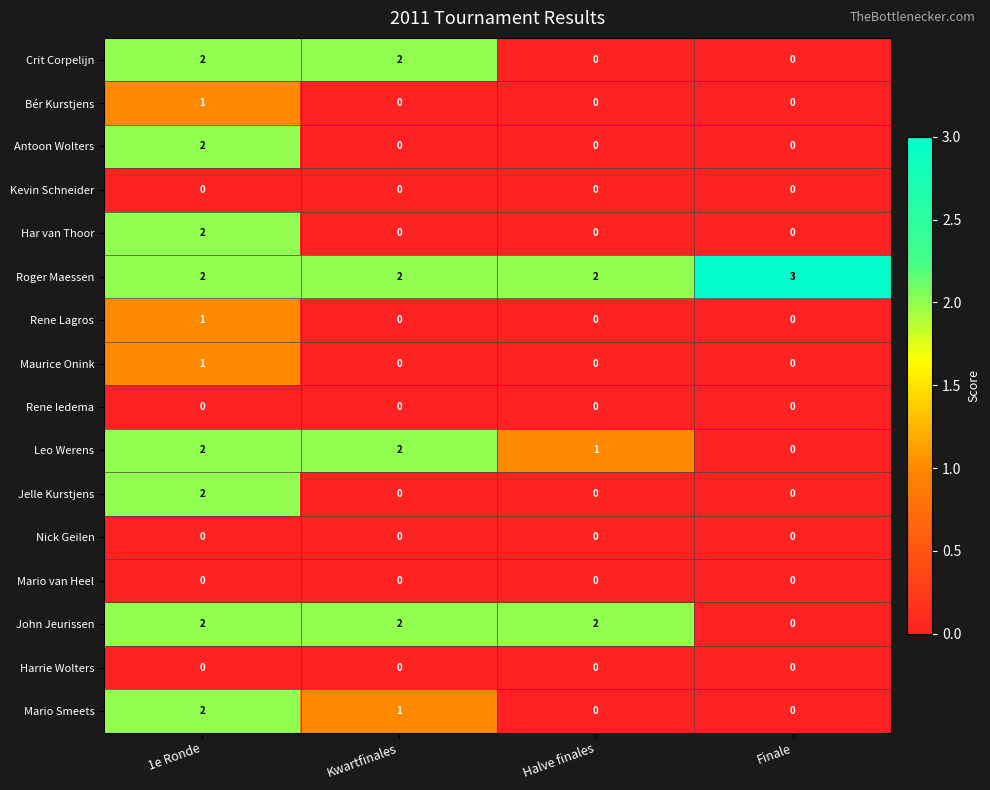

What is the sum of all Crit Corpelijn values?

4